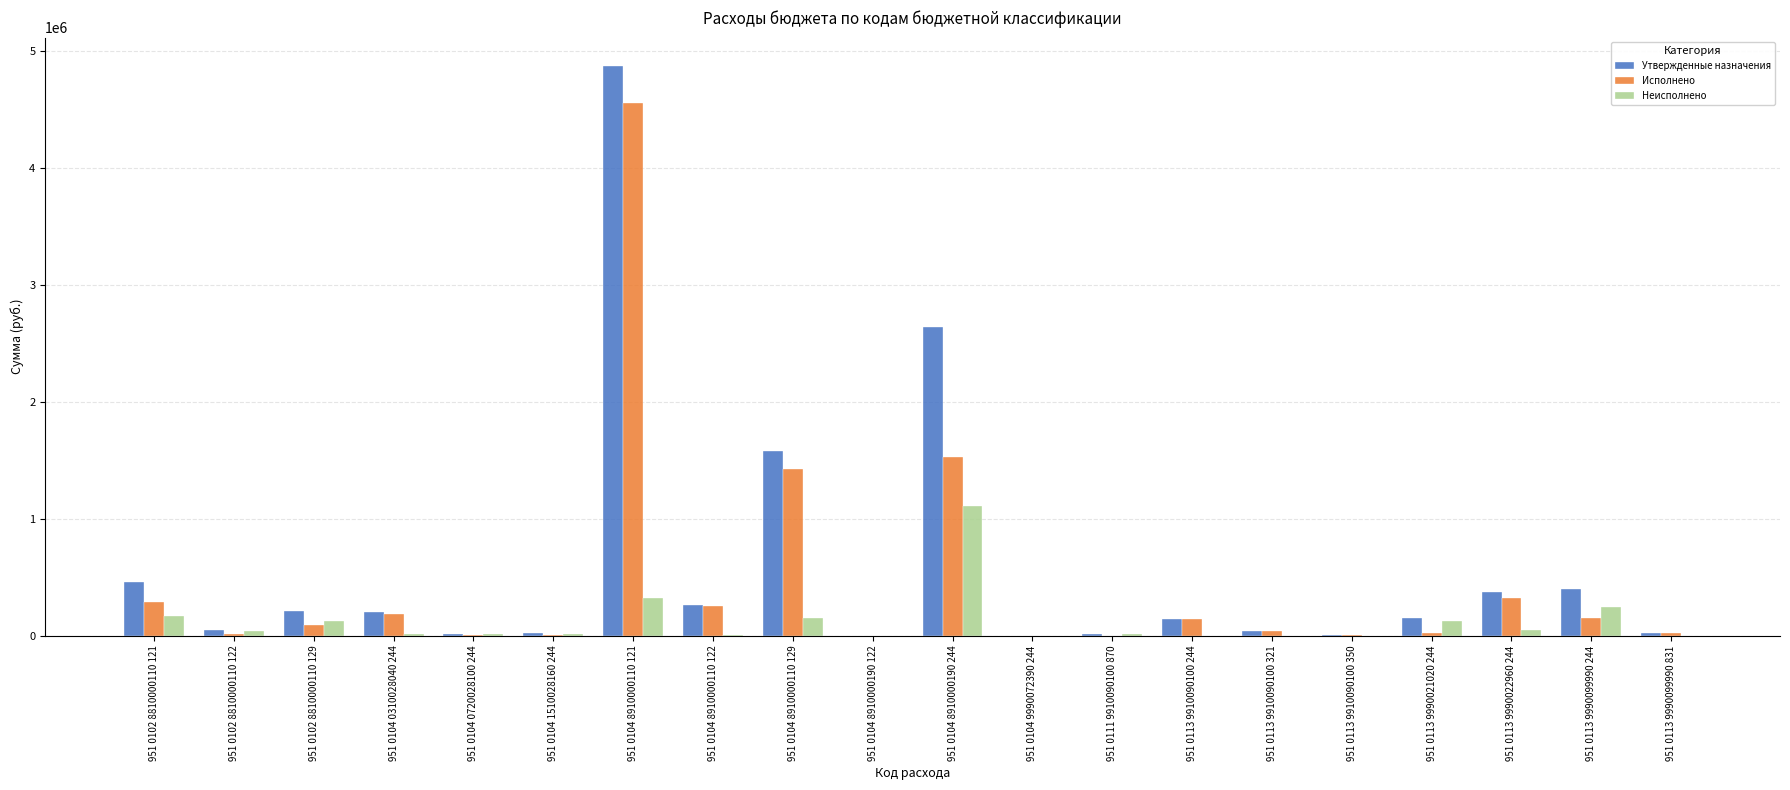

How many distinct data groups are displayed?

3